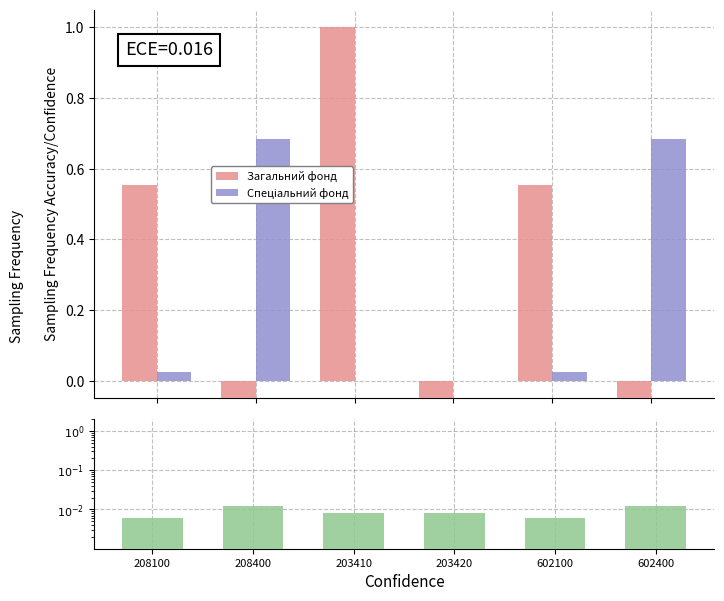

Which category has the highest value across all series?

203410